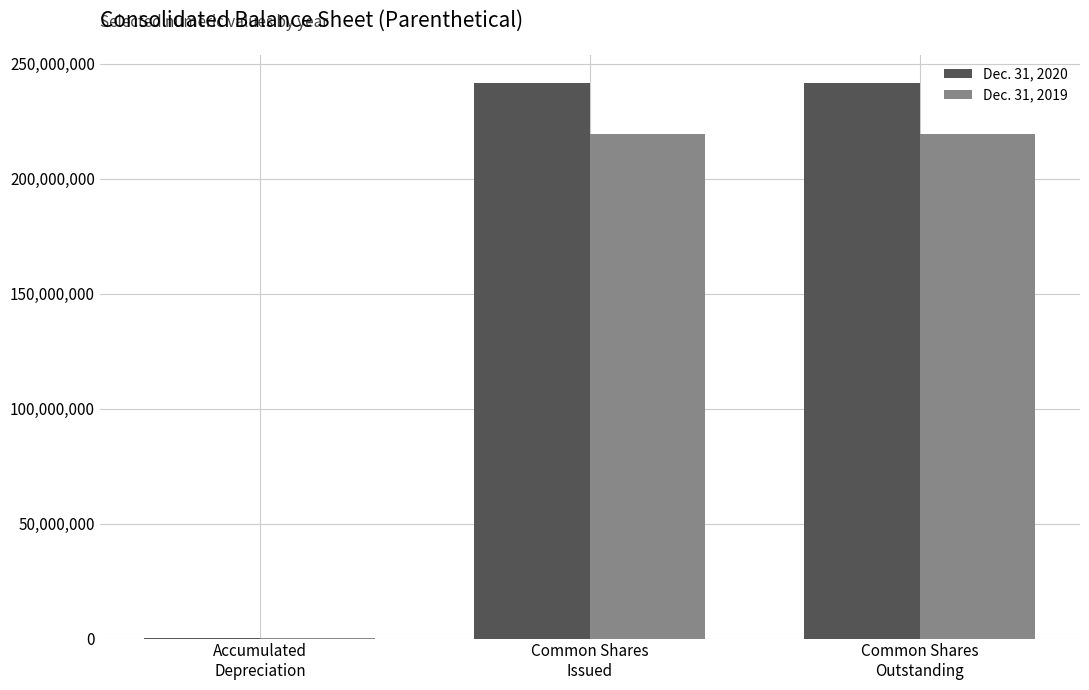

Which series has the largest range (max minus min)?

Dec. 31, 2020